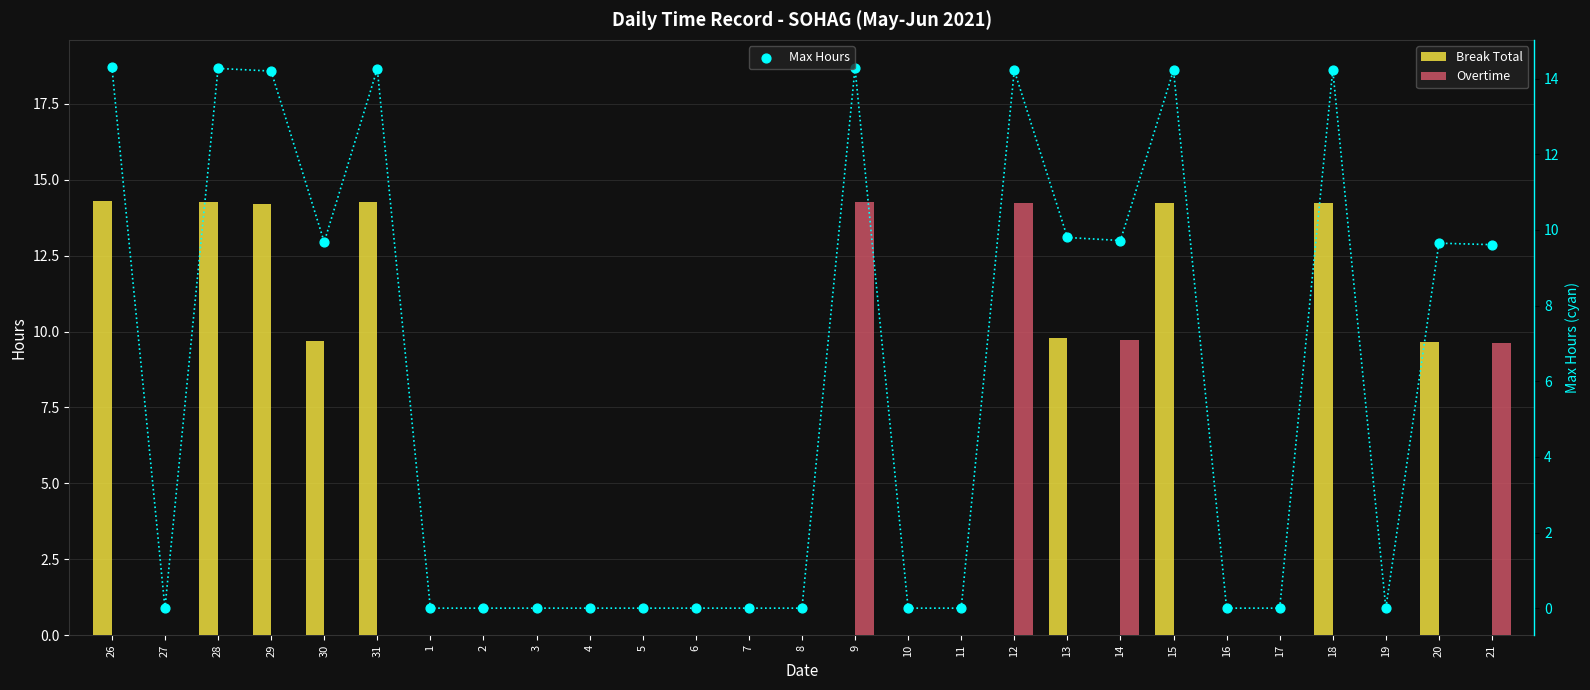

Which series contains the highest Y value?

Break Total